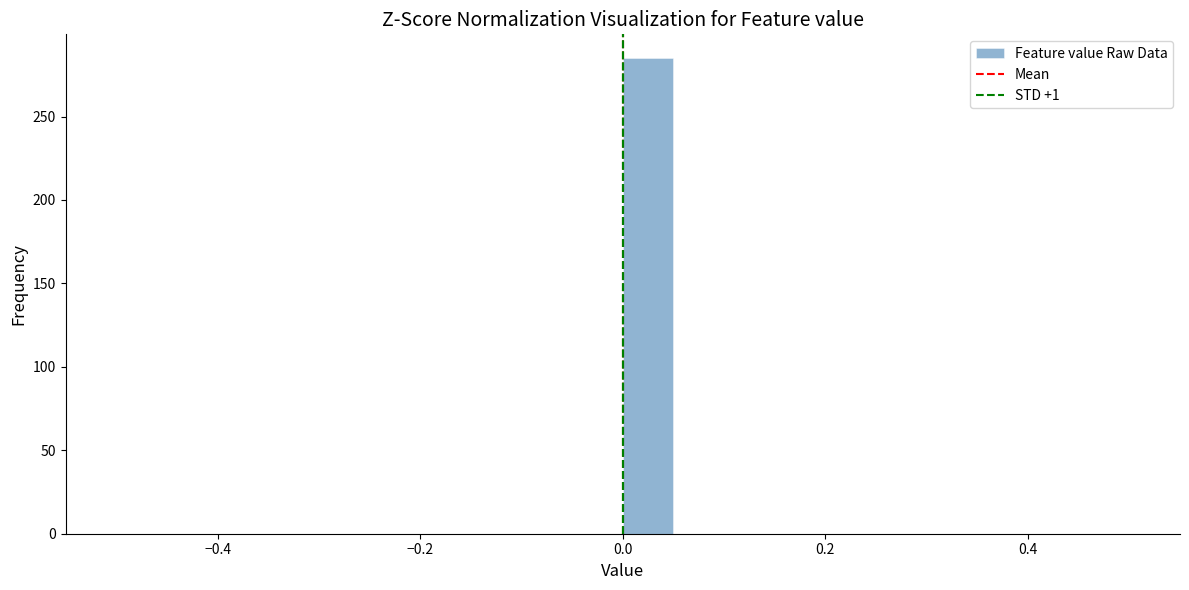

Read against the x-axis, roughly where is the centre of the tallest bar?

0.02